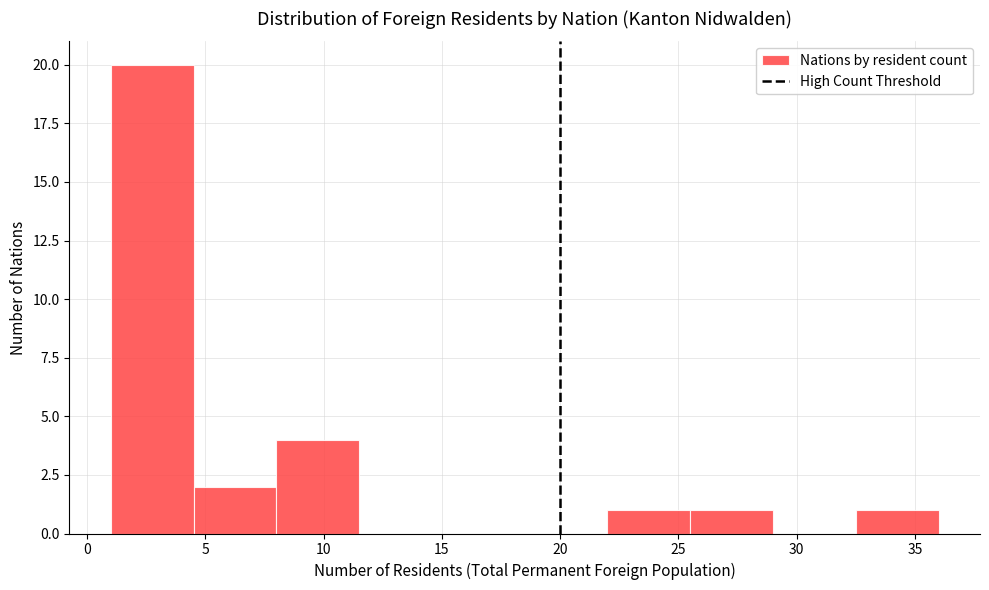

Reading left to right, list every bar in this chart as the range it spans on the x-axis followed by its height. The values are not printed on the chart, so give them approximately, as read against the axis.

1.0 to 4.5: 20
4.5 to 8.0: 2
8.0 to 11.5: 4
11.5 to 15.0: 0
15.0 to 18.5: 0
18.5 to 22.0: 0
22.0 to 25.5: 1
25.5 to 29.0: 1
29.0 to 32.5: 0
32.5 to 36.0: 1